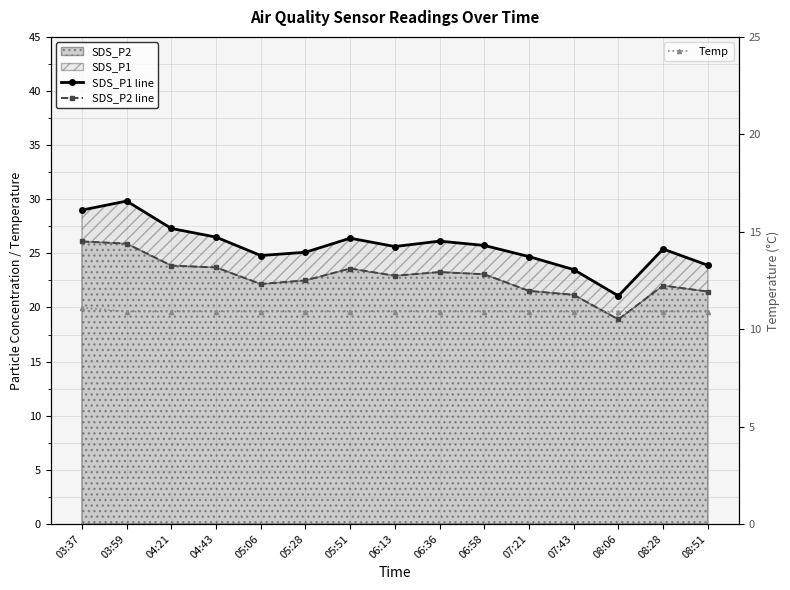

At which label does SDS_P2 line first exceed 22?

03:37